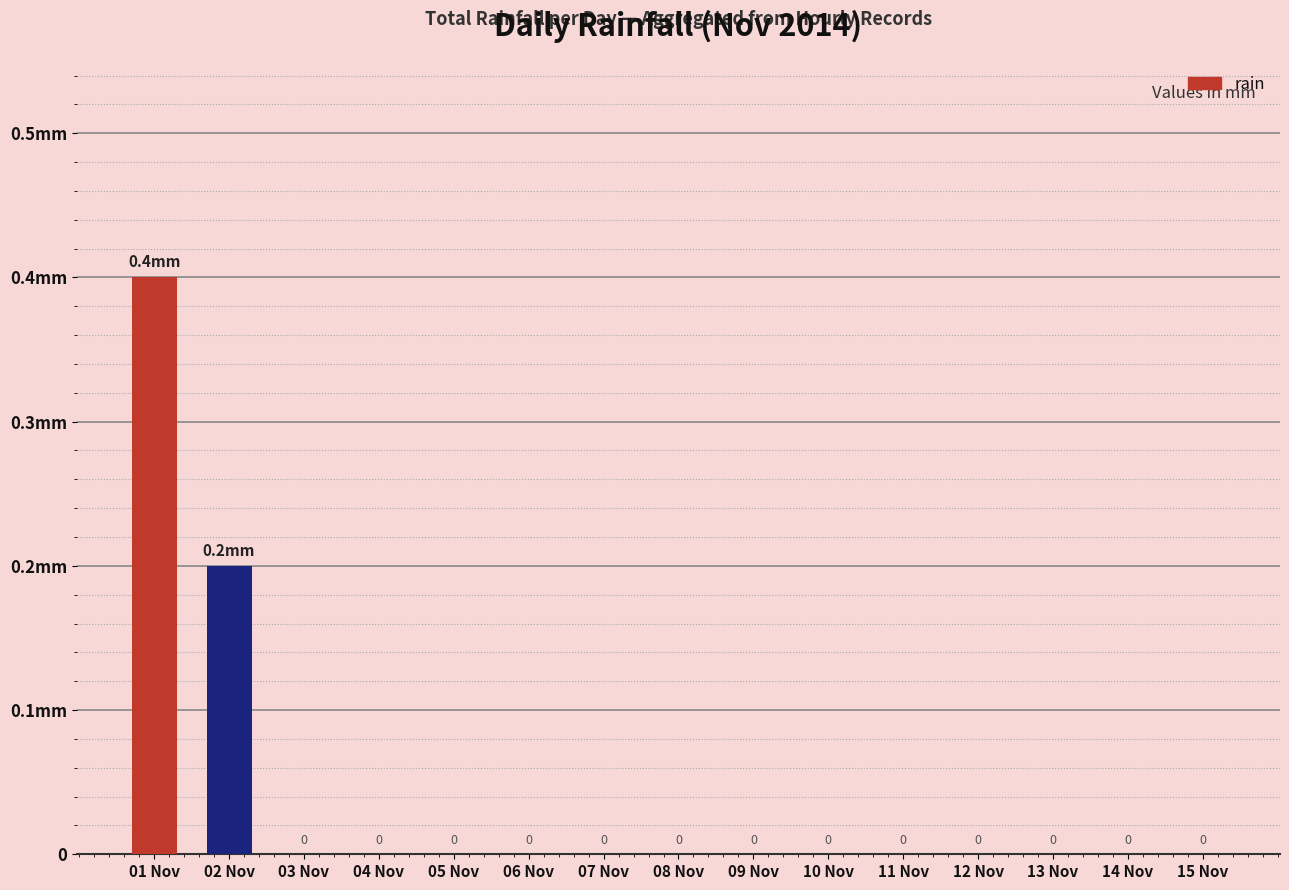

Reading left to right, what are all the values shown in this chart?

01 Nov=0.4	02 Nov=0.2	03 Nov=0.0	04 Nov=0.0	05 Nov=0.0	06 Nov=0.0	07 Nov=0.0	08 Nov=0.0	09 Nov=0.0	10 Nov=0.0	11 Nov=0.0	12 Nov=0.0	13 Nov=0.0	14 Nov=0.0	15 Nov=0.0